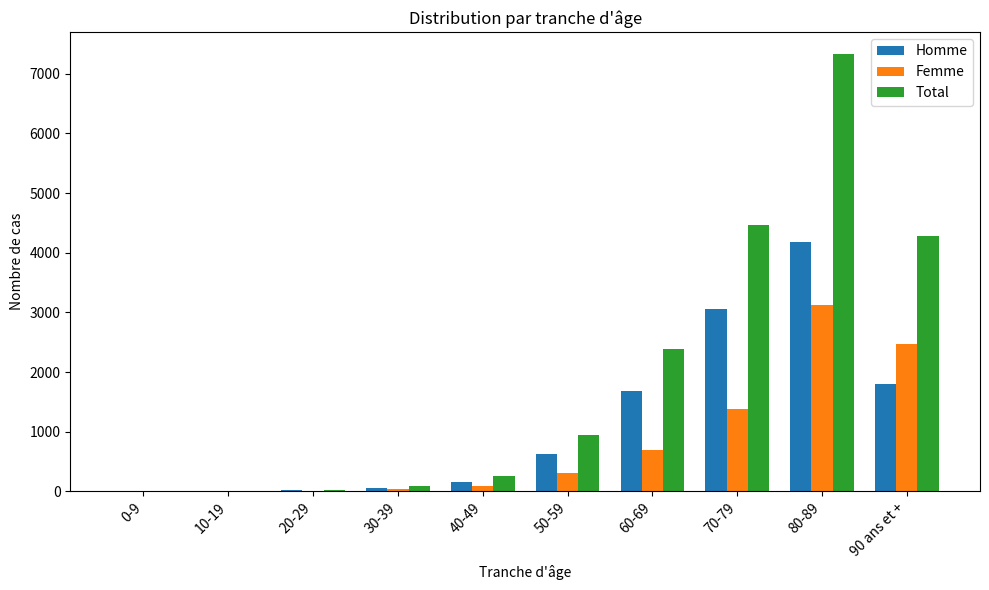

Which series has the largest total across all categories?

Total